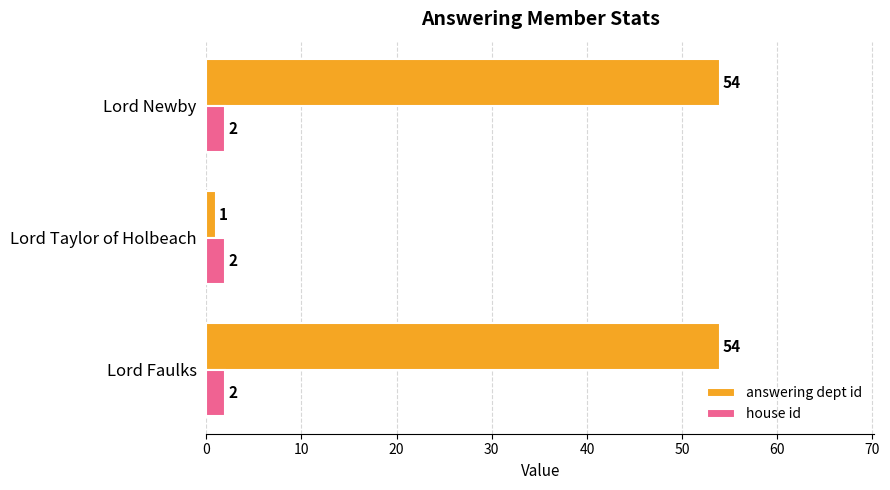

The value of answering dept id at Lord Newby is 54. True or false?

True